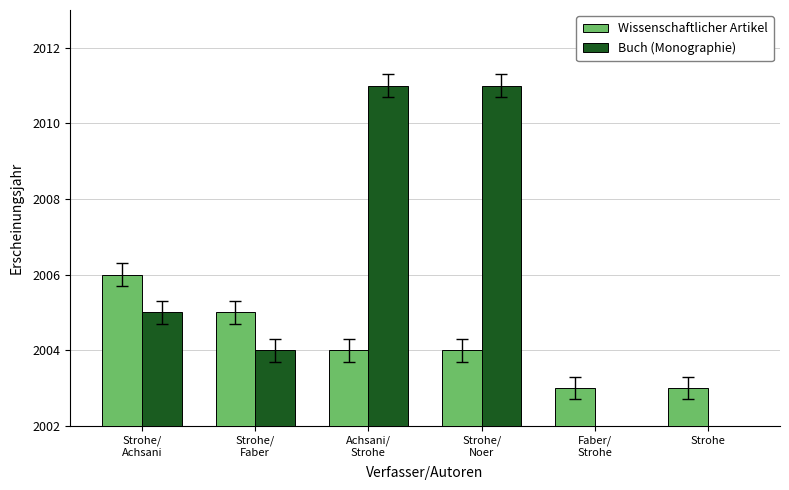

Which label corresponds to the smallest value in the chart?

Faber/
Strohe